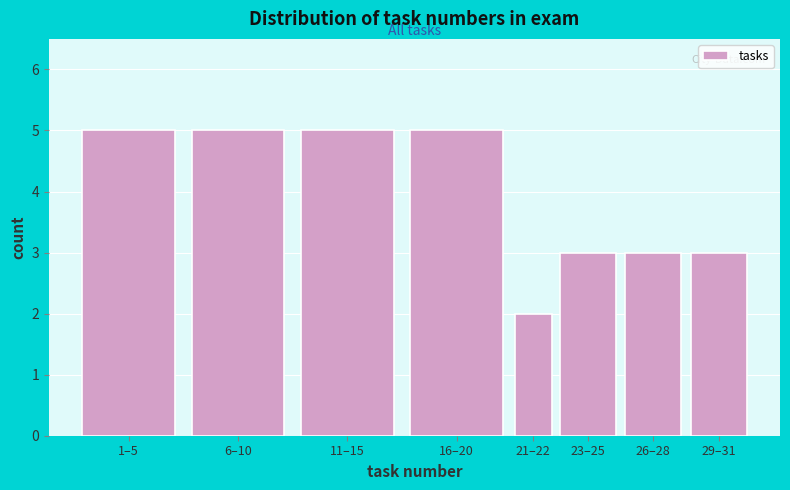

Reading left to right, extract all data points from this chart.

1–5=5	6–10=5	11–15=5	16–20=5	21–22=2	23–25=3	26–28=3	29–31=3